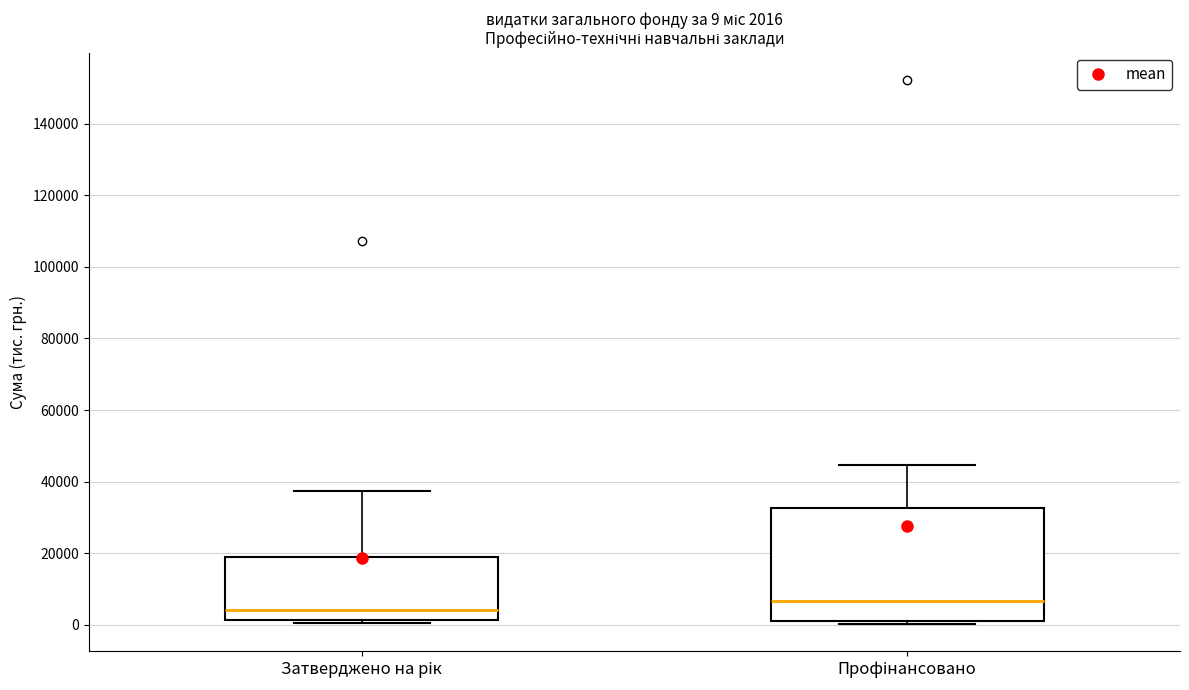

Which box is the tallest, from its lower edge to its upper edge?

Профінансовано